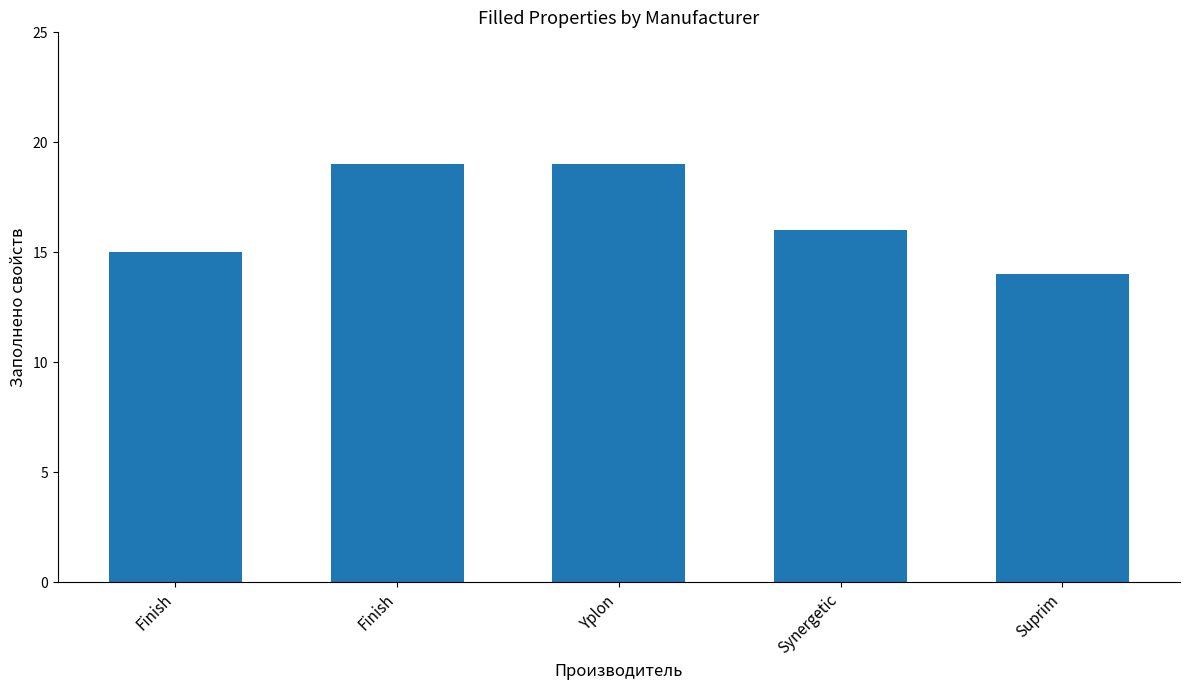

Does the chart contain any negative values?

No